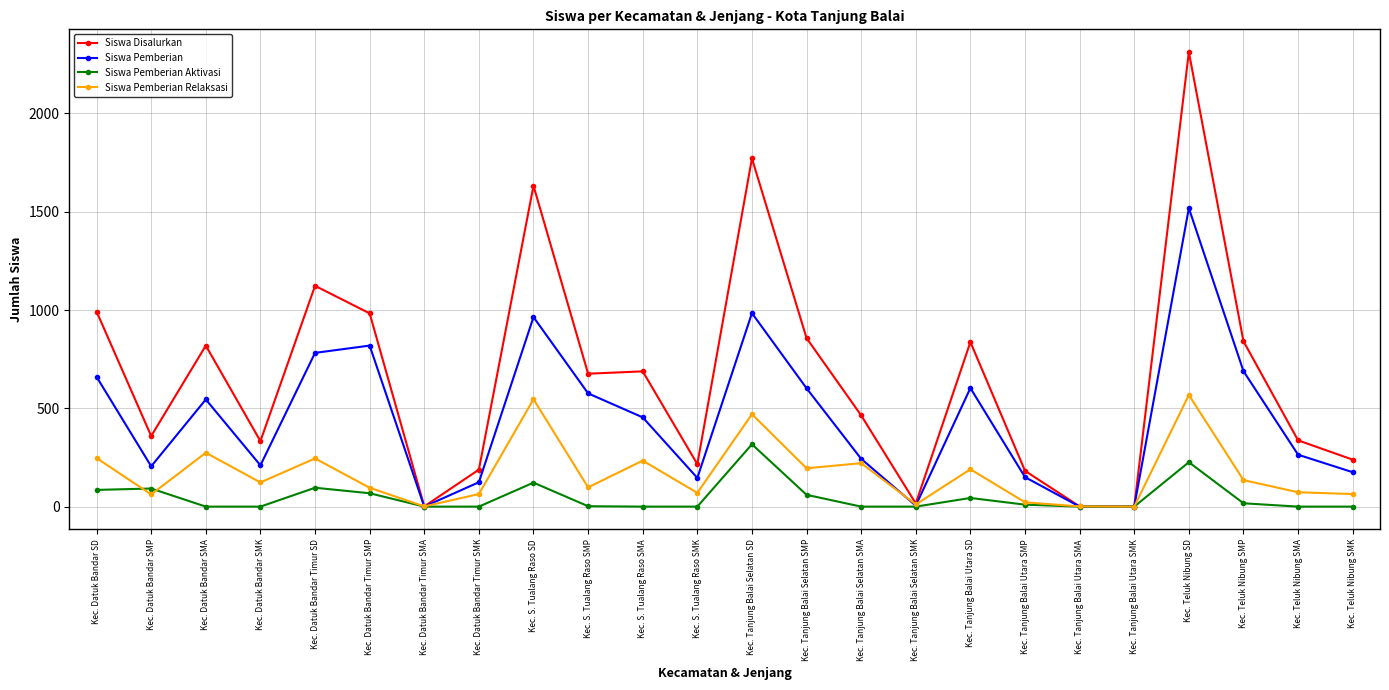

What is the greatest value displayed?

2312